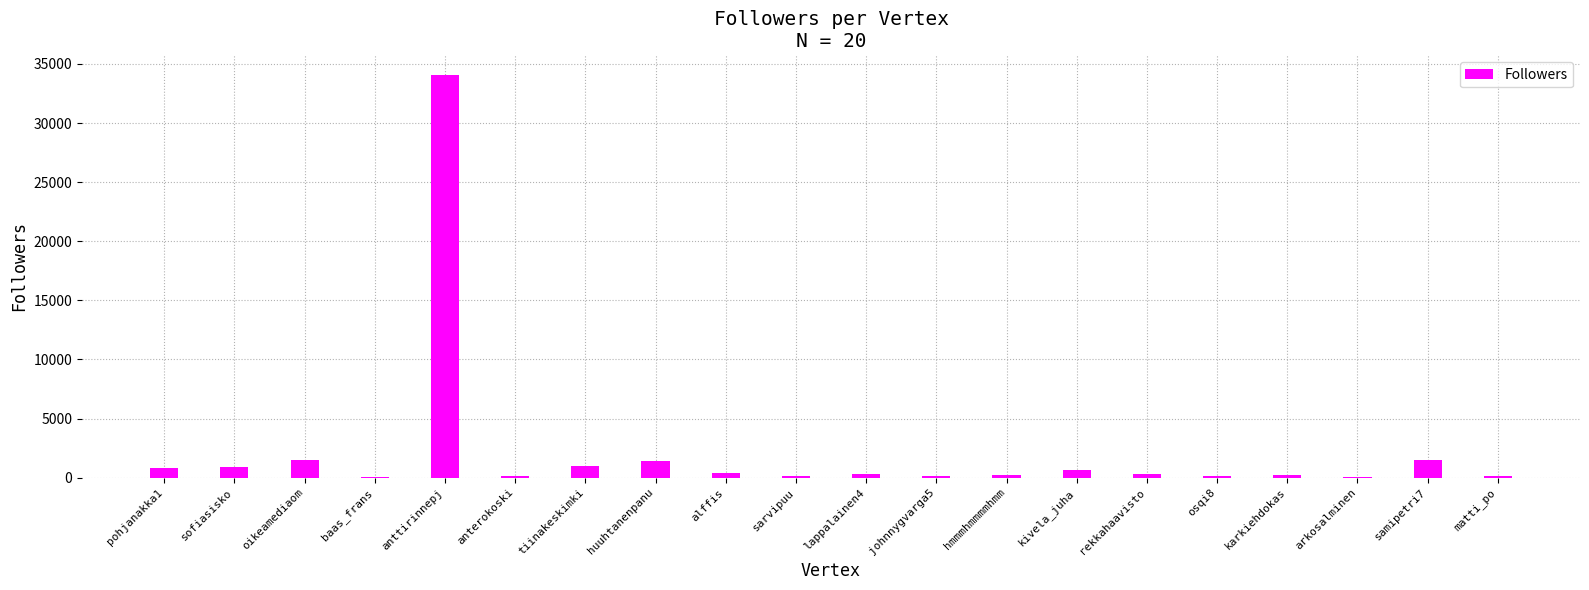

At which category does the chart reach its peak across all series?

anttirinnepj